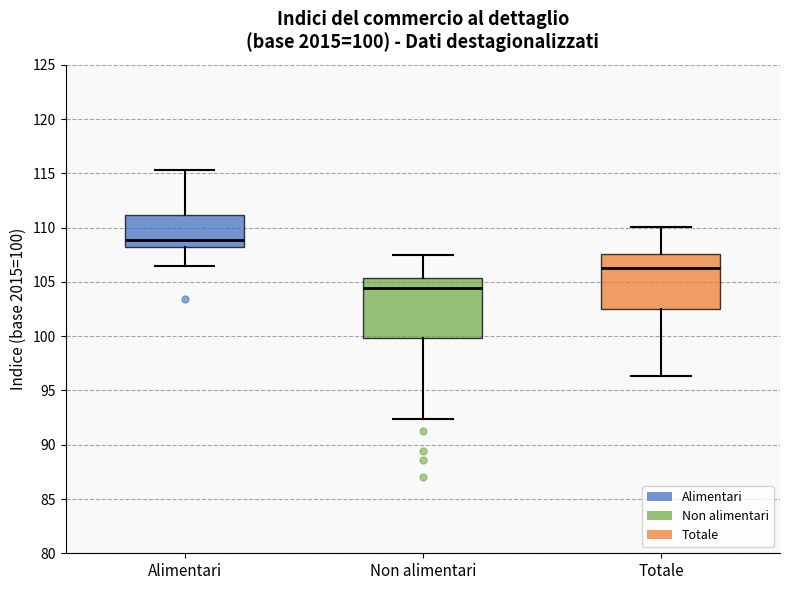

Which box has the lowest median line?

Non alimentari